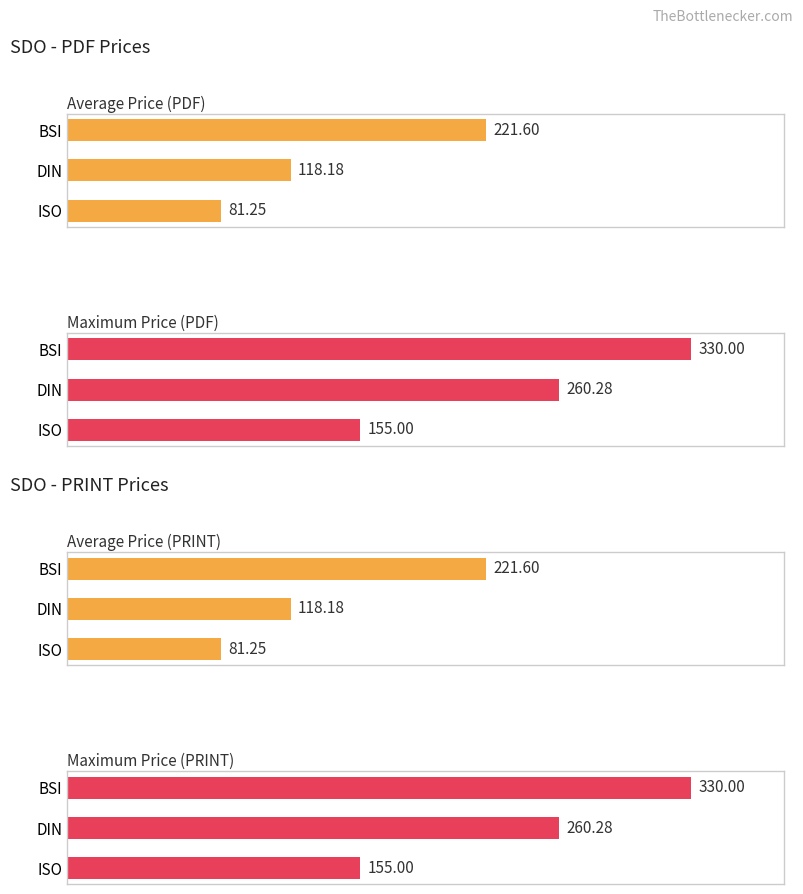

Rank the series by their maximum value, from highest to lowest.

Maximum Price (PDF), Maximum Price (PRINT), Average Price (PDF), Average Price (PRINT)